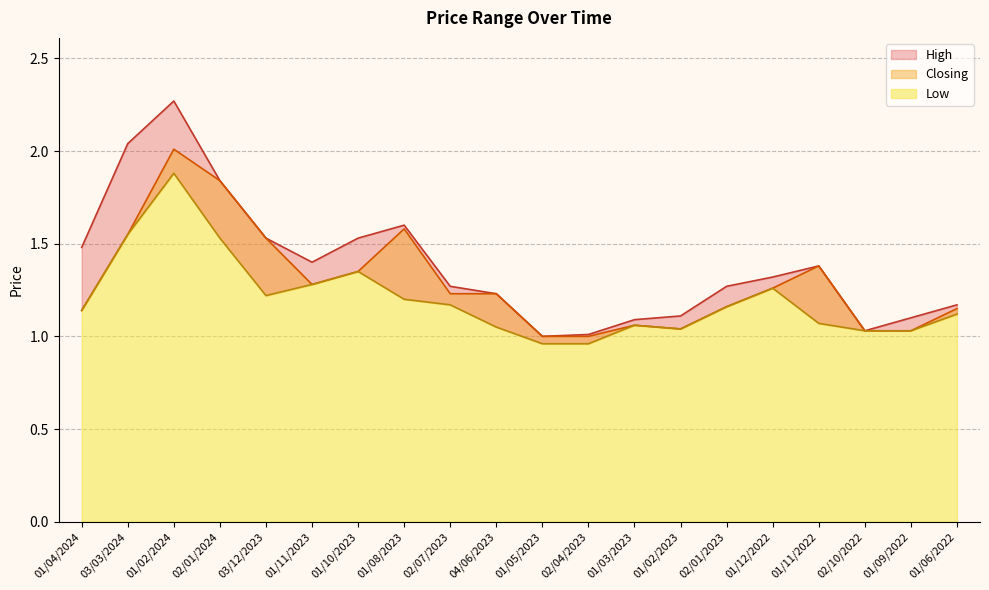

At 03/12/2023, list the series in order from smallest to largest.

Low, High, Closing